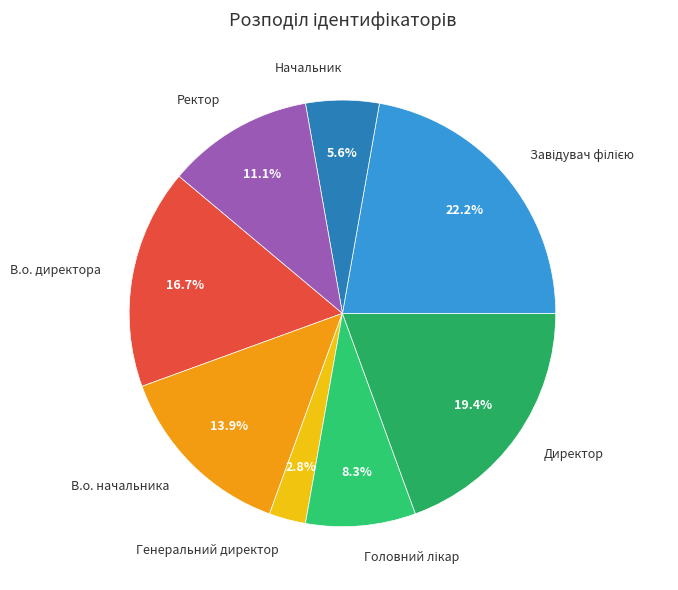

What is the smallest slice in the pie chart?

Генеральний директор